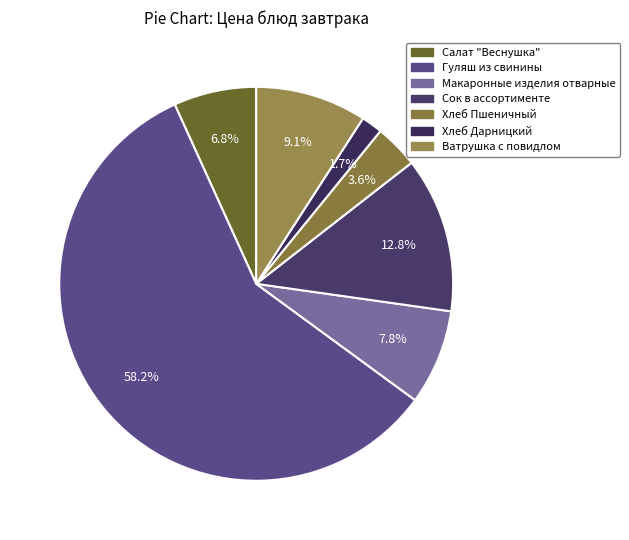

How many segments does this pie chart have?

7